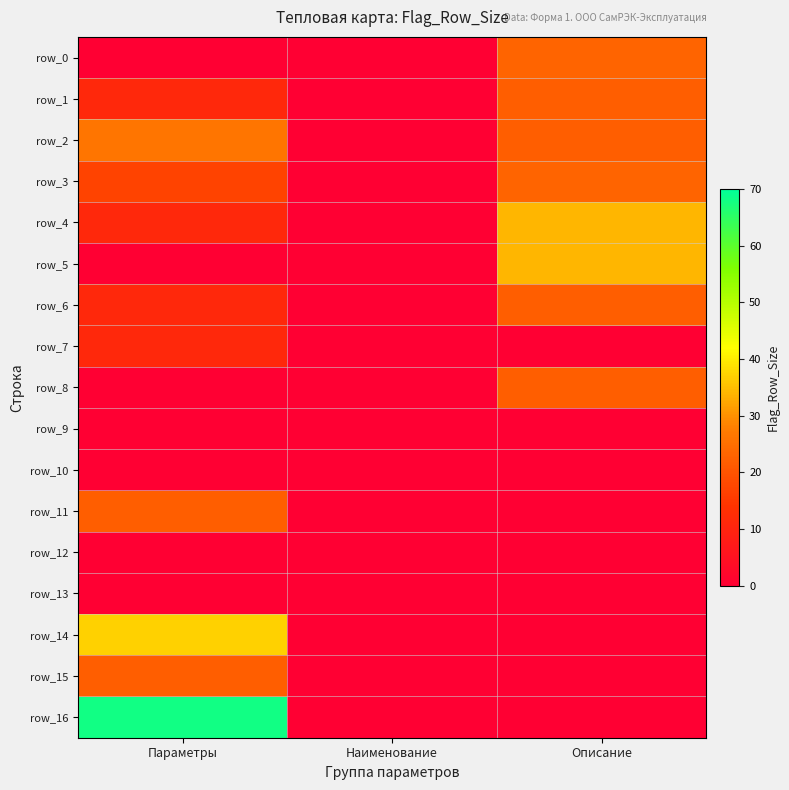

Which series has the largest total across all categories?

row_16